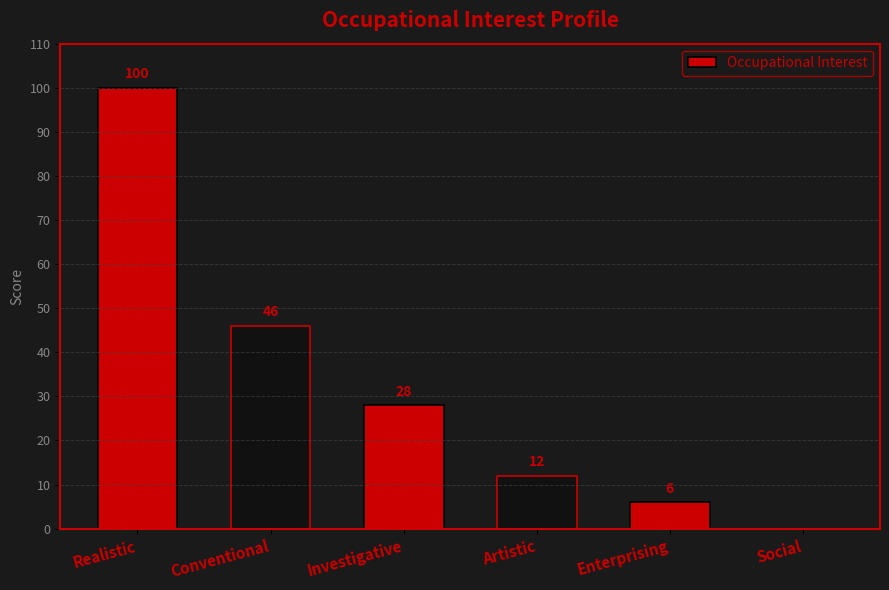

What is the sum of the values at Artistic and Realistic?

112